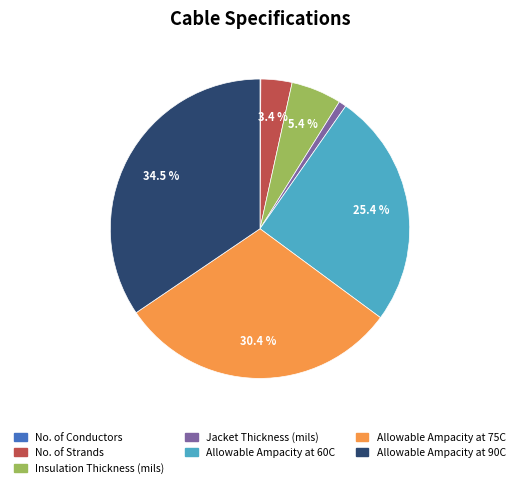

What is the ratio of the value at Insulation Thickness (mils) to the value at No. of Strands?

1.6